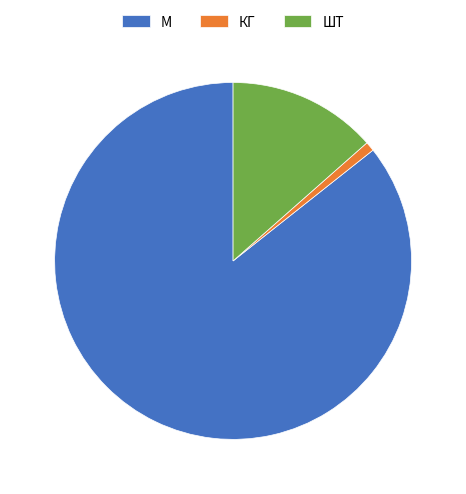

Is it true that ШТ is 25% of the pie?

False